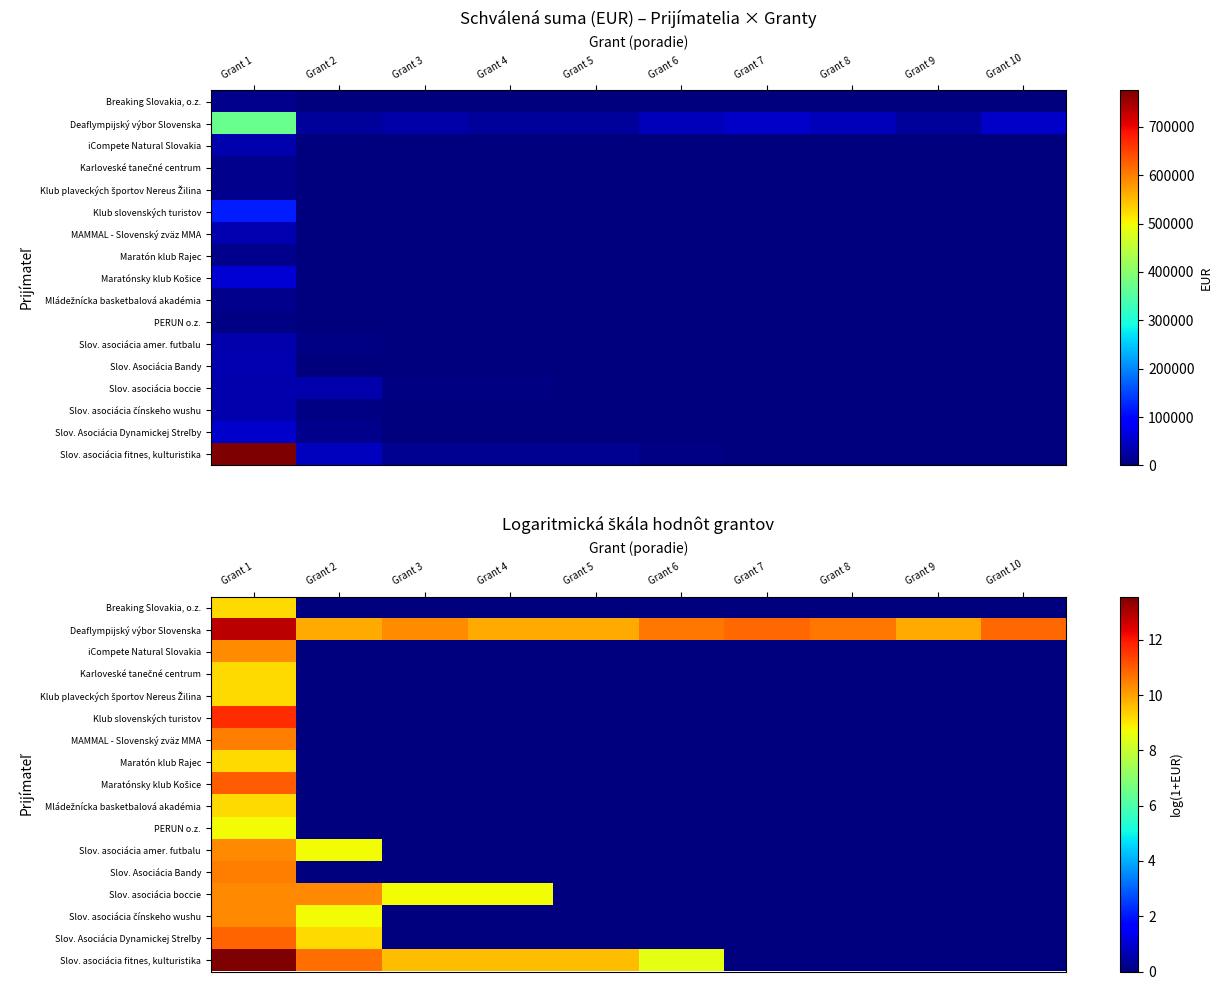

How many positive values does the Karloveské tanečné centrum series have?

1